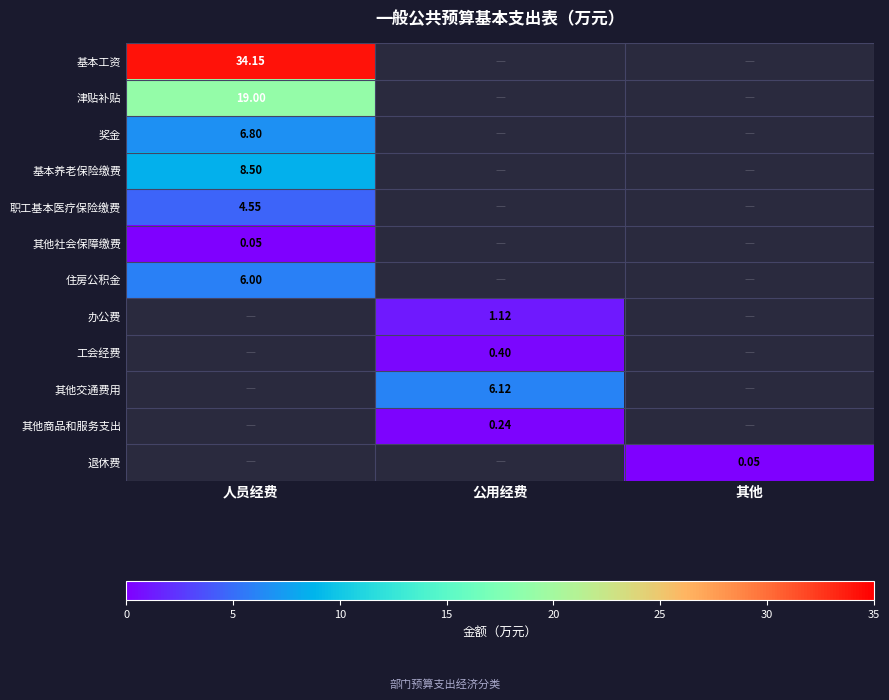

What is the approximate value of 工会经费 at 公用经费?

0.4